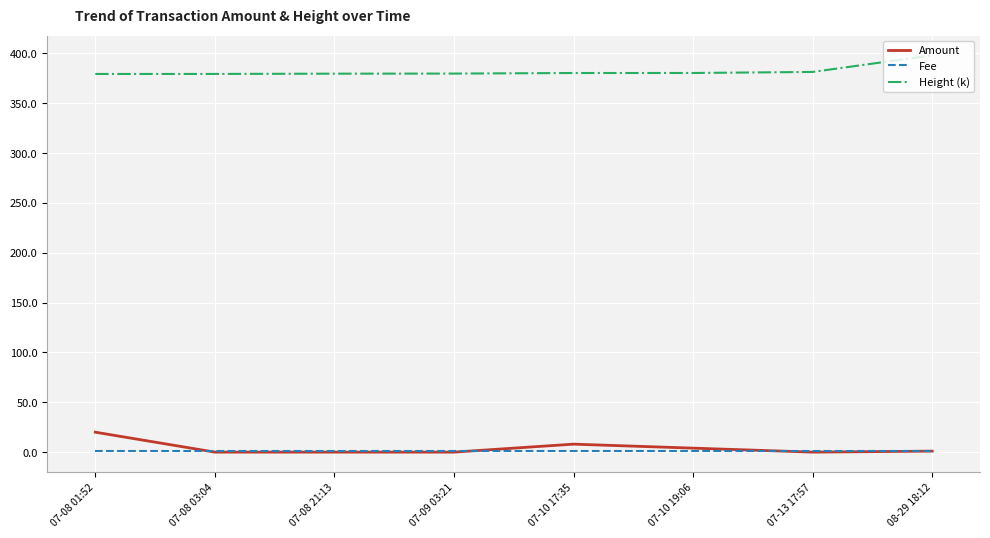

What is the maximum value shown in the chart?

398.1